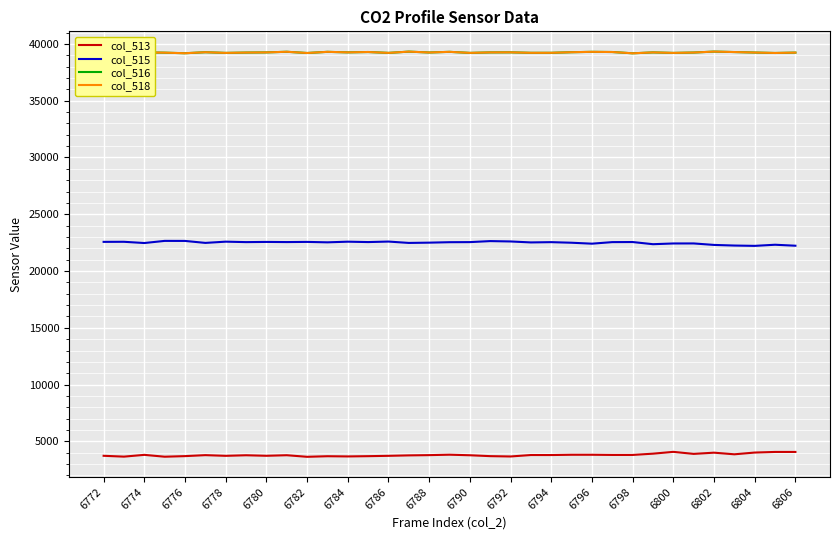

Which series has the largest total across all categories?

col_516